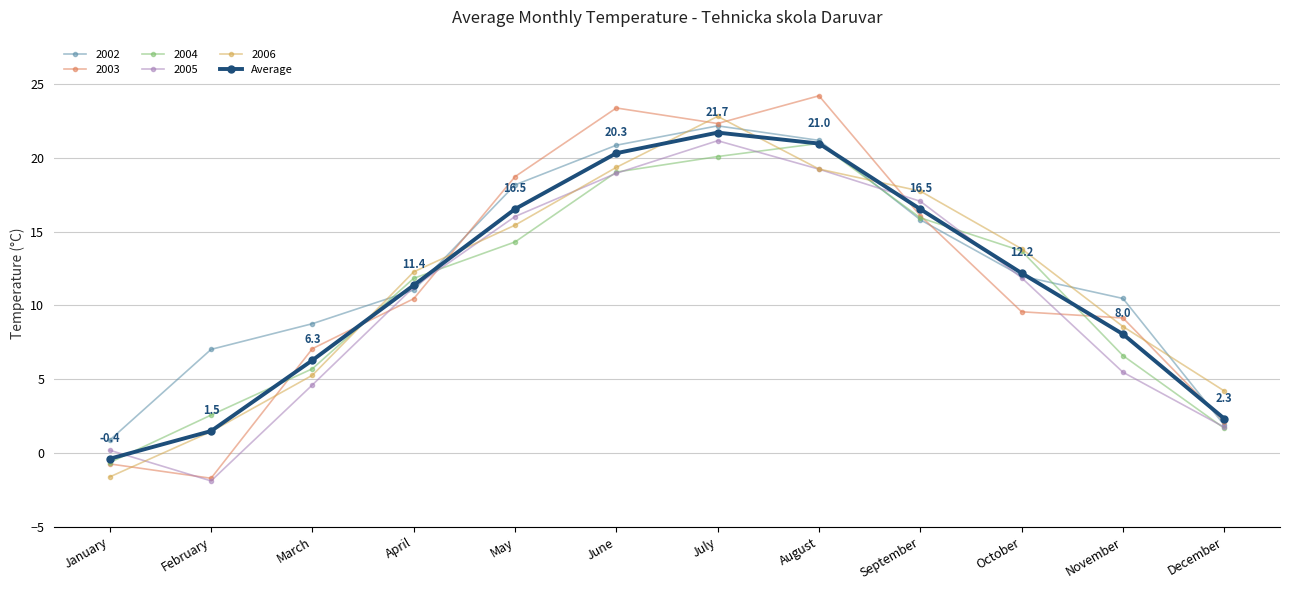

In 2006, how many points are higher than both neighbors (excluding endpoints)?

1